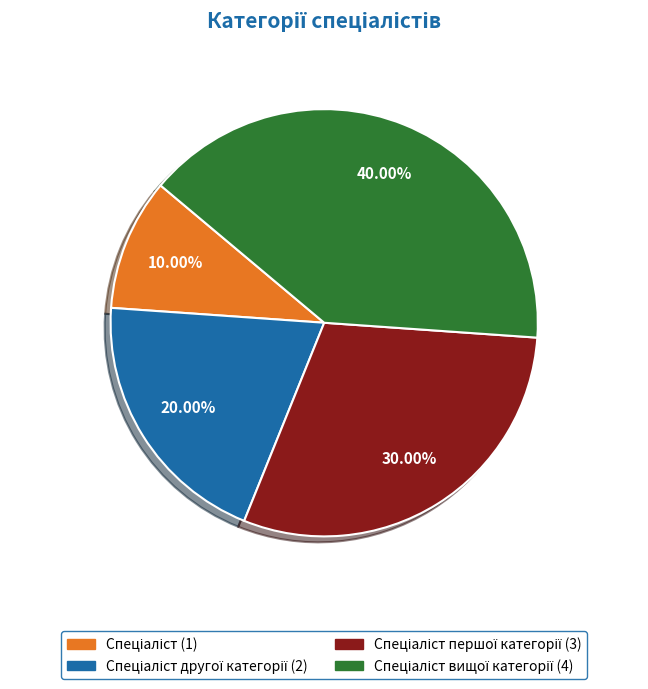

Does any single category account for the majority?

No